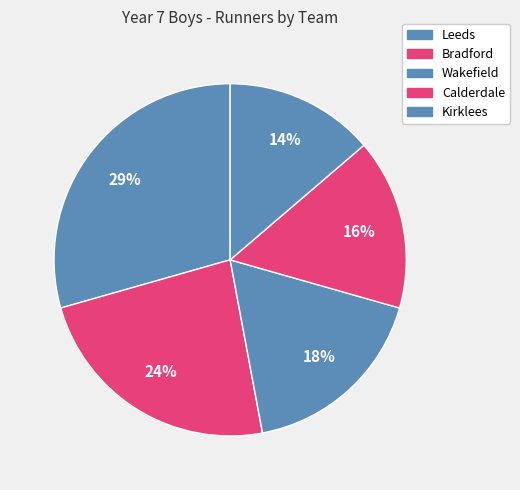

How many slices are in this pie chart?

5